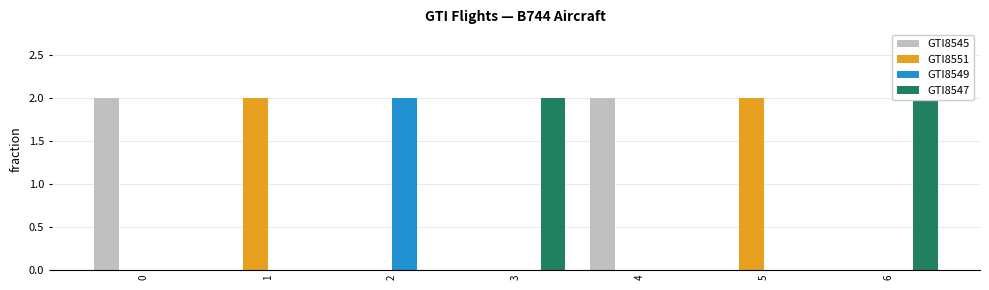

The value of GTI8551 at 0 is -1. True or false?

False